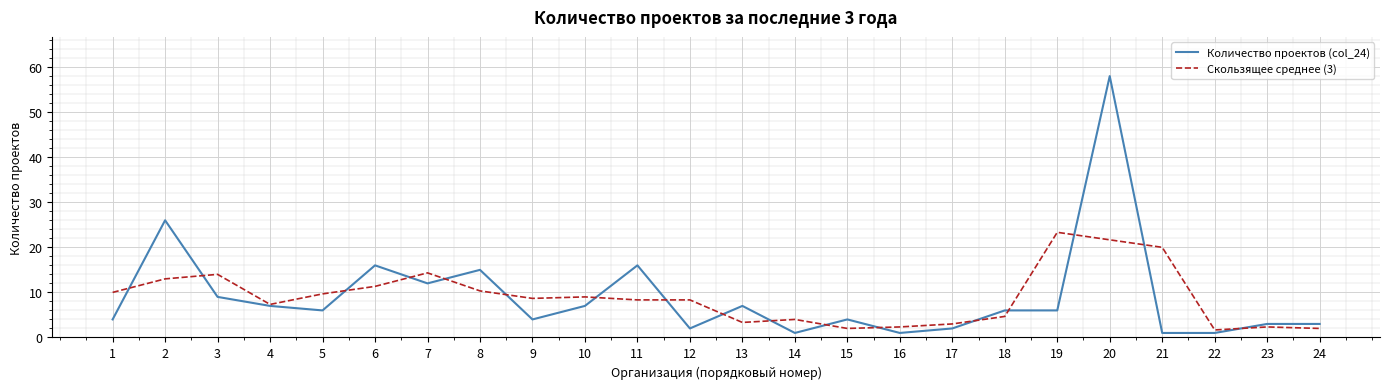

Reading left to right, list all the values displayed in this chart.

Количество проектов (col_24): 1=4.0	2=26.0	3=9.0	4=7.0	5=6.0	6=16.0	7=12.0	8=15.0	9=4.0	10=7.0	11=16.0	12=2.0	13=7.0	14=1.0	15=4.0	16=1.0	17=2.0	18=6.0	19=6.0	20=58.0	21=1.0	22=1.0	23=3.0	24=3.0
Скользящее среднее (3): 1=10.0	2=13.0	3=14.0	4=7.3	5=9.7	6=11.3	7=14.3	8=10.3	9=8.7	10=9.0	11=8.3	12=8.3	13=3.3	14=4.0	15=2.0	16=2.3	17=3.0	18=4.7	19=23.3	20=21.7	21=20.0	22=1.7	23=2.3	24=2.0